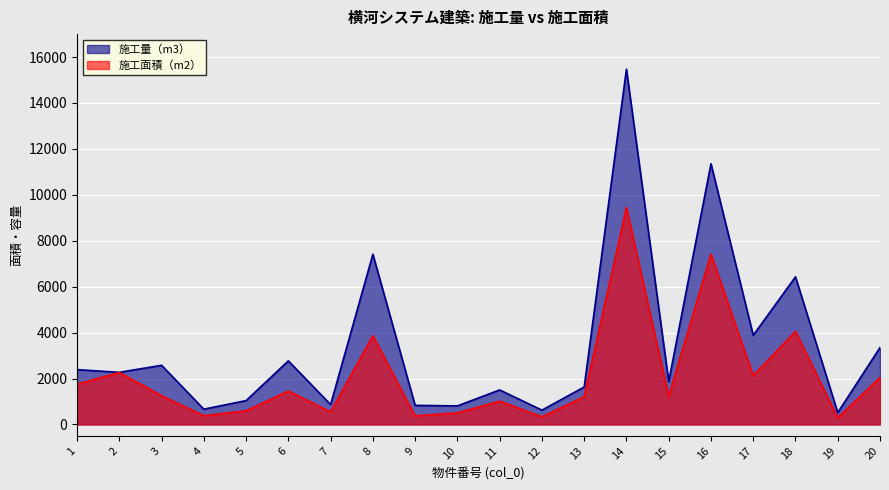

Which series has the widest spread of values?

施工量（m3）